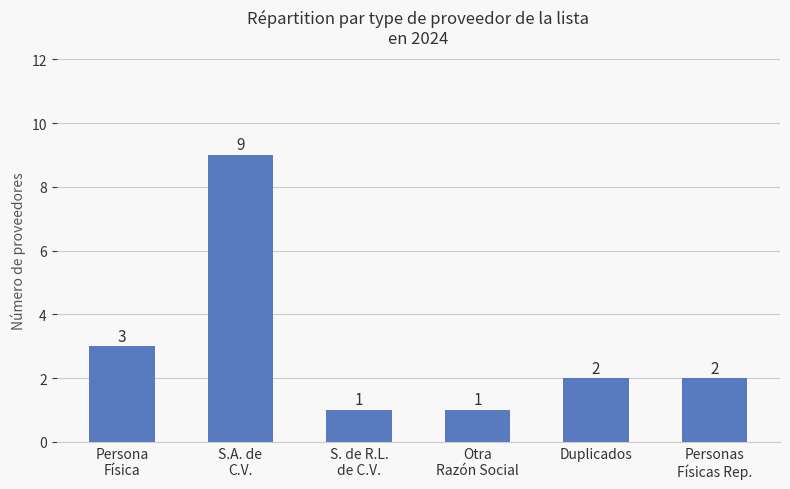

Approximately how many times larger is the value at S. de R.L.
de C.V. compared to Personas
Físicas Rep.?

0.5